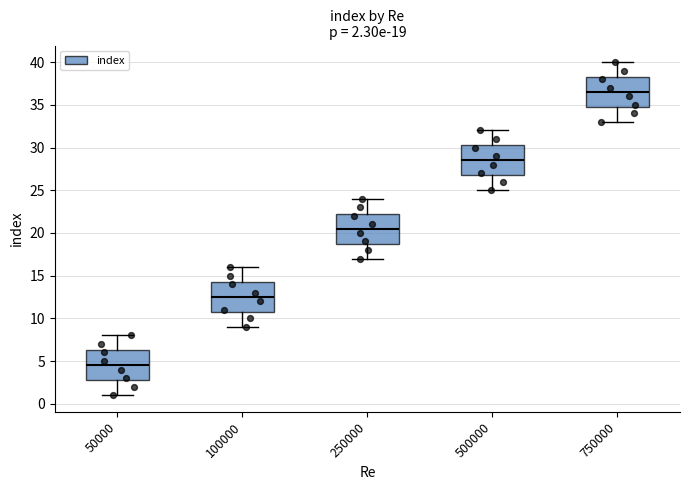

Which box has the highest median line?

750000